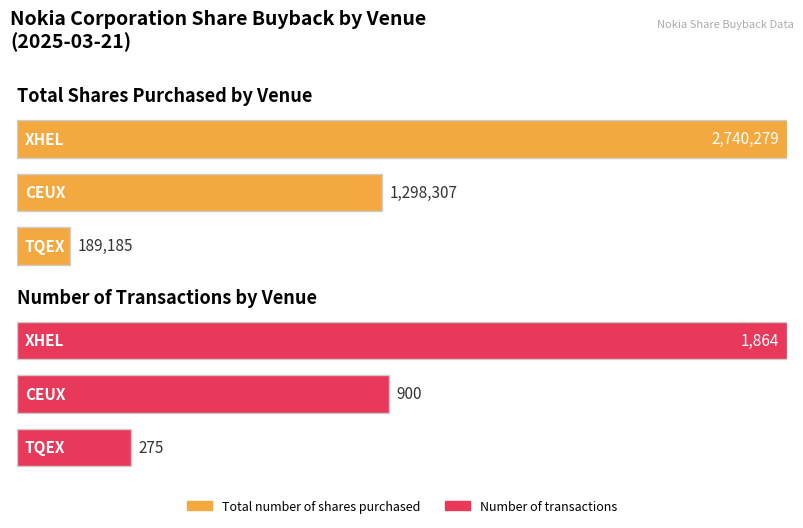

The value of Number of transactions at XHEL is 2955. True or false?

False